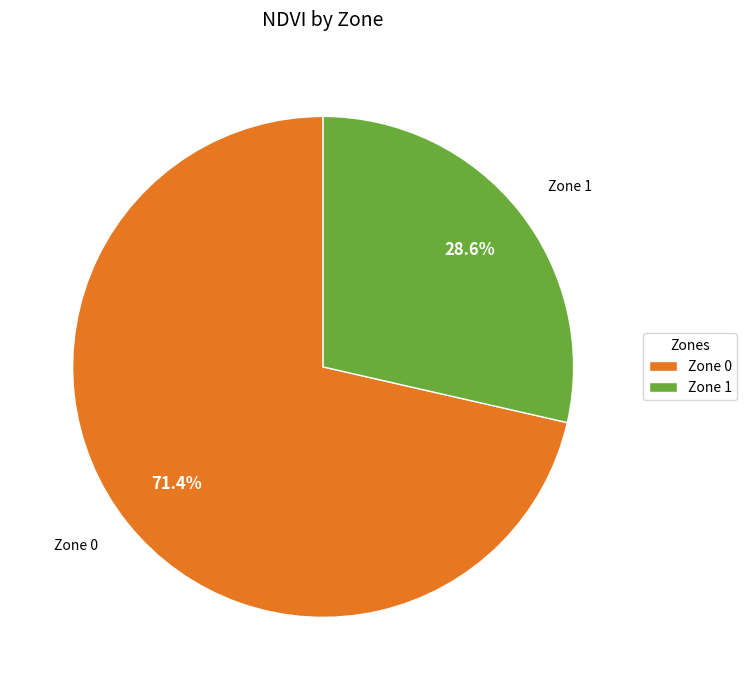

Combined, what portion of the pie is Zone 0 and Zone 1?

100.0%